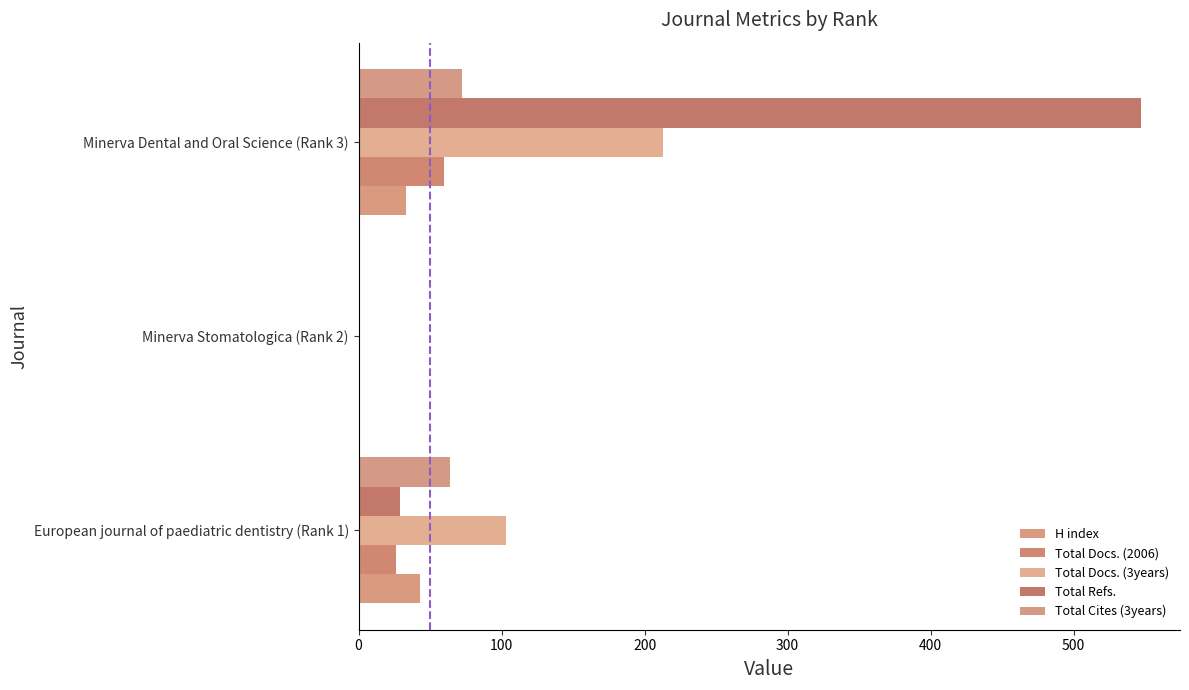

How many data points does each series have?

3